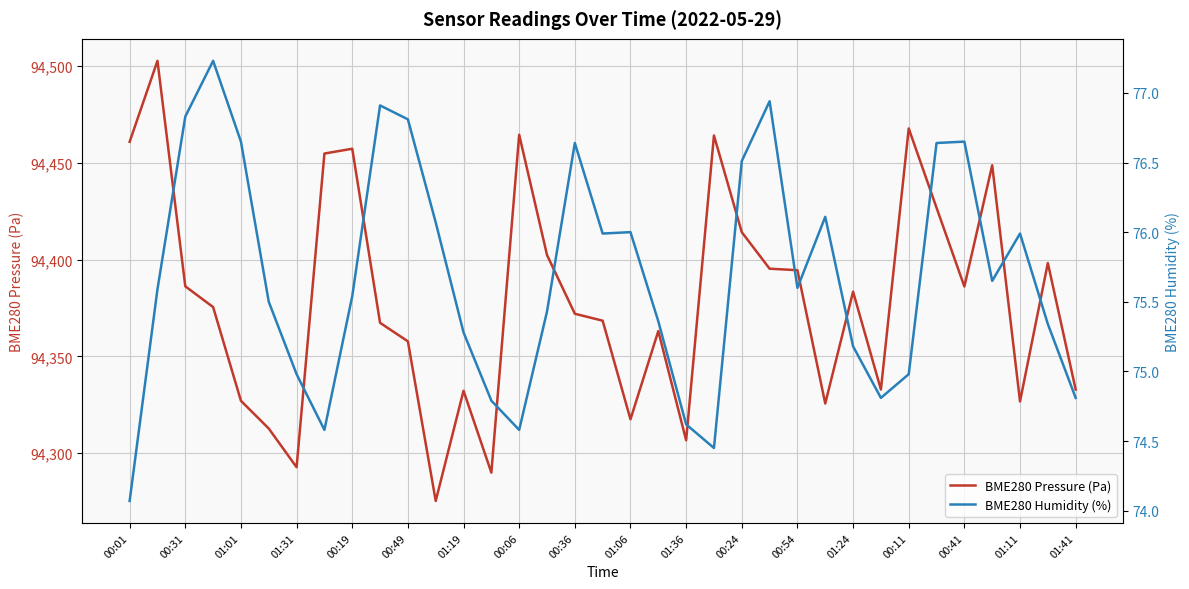

What is the difference between the maximum and minimum values in the BME280 Pressure (Pa) series?

227.1